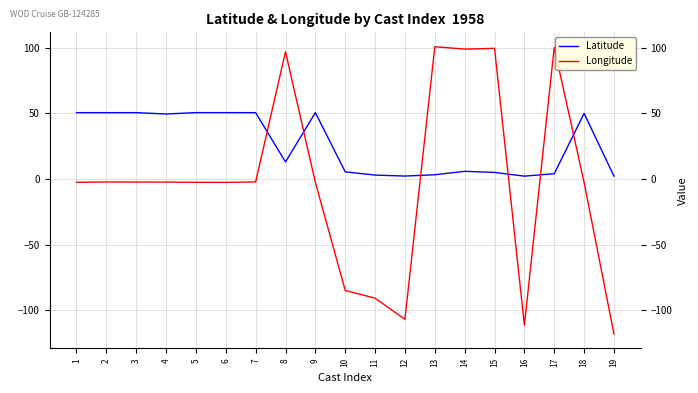

Between 9 and 13, which series saw the biggest shift?

Longitude